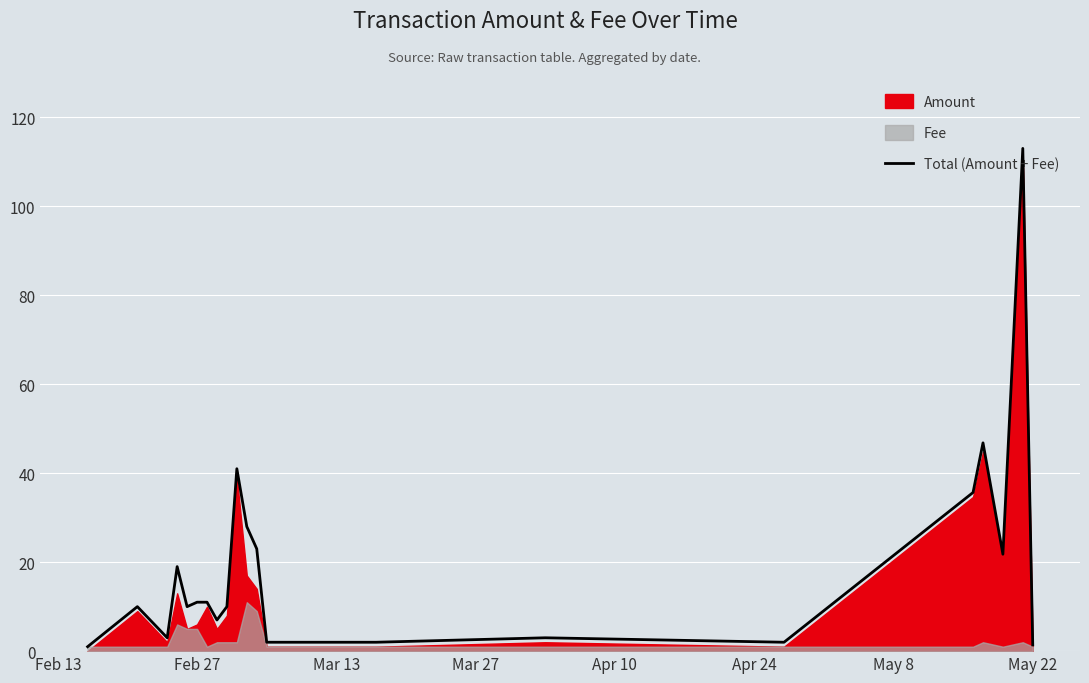

How many points are higher than both their immediate neighbors (excluding endpoints)?

6